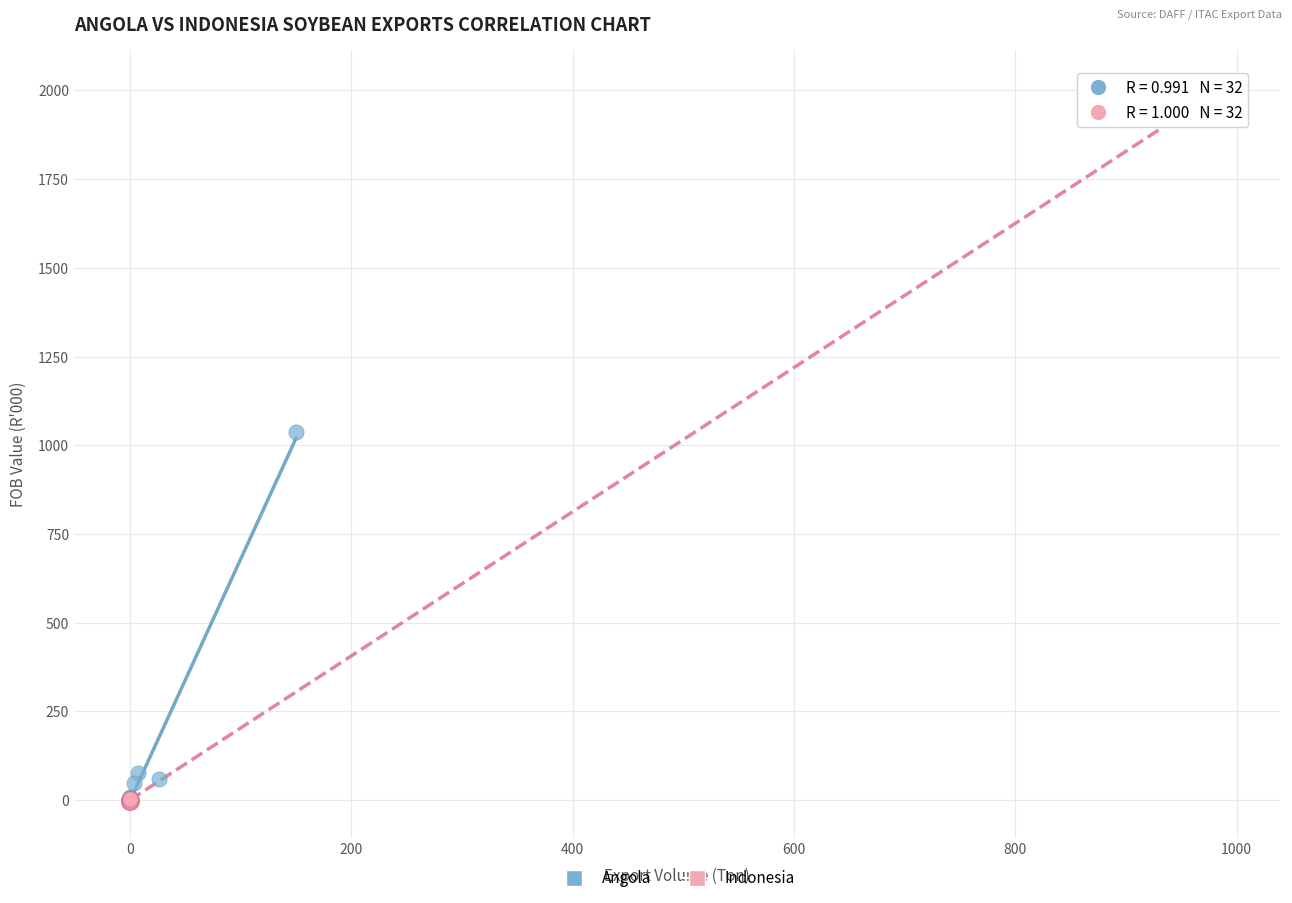

Which series has the largest Y range (max minus min)?

Indonesia